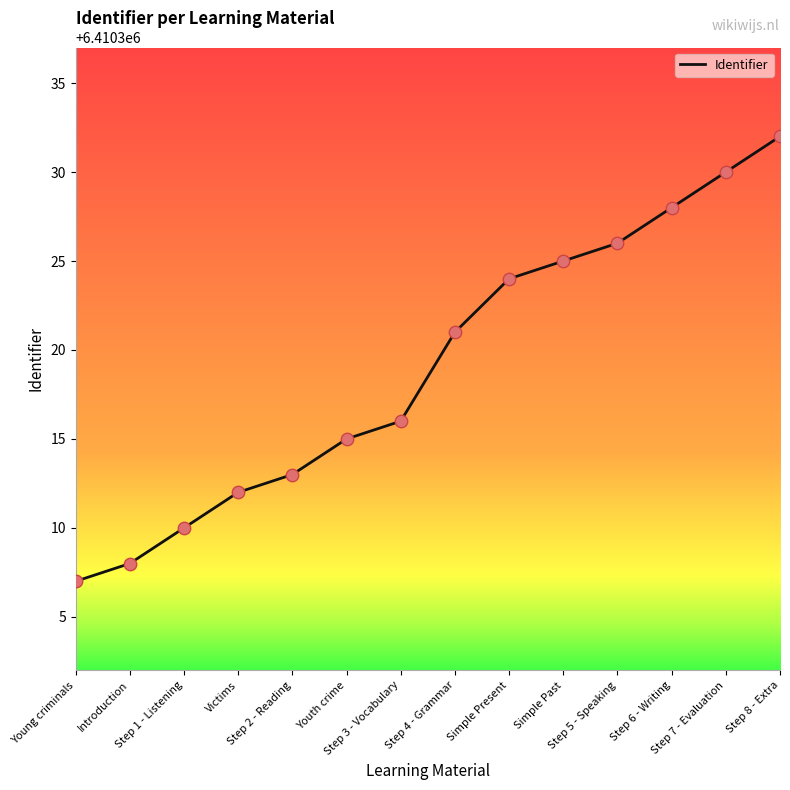

Approximately how many times larger is the value at Step 2 - Reading compared to Step 3 - Vocabulary?

1.0